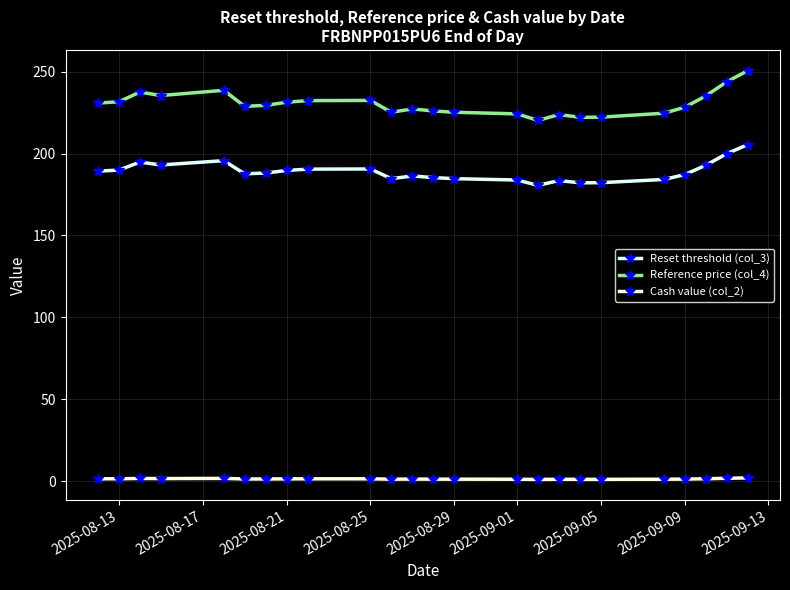

At how many categories does at least one series exceed 31?

24